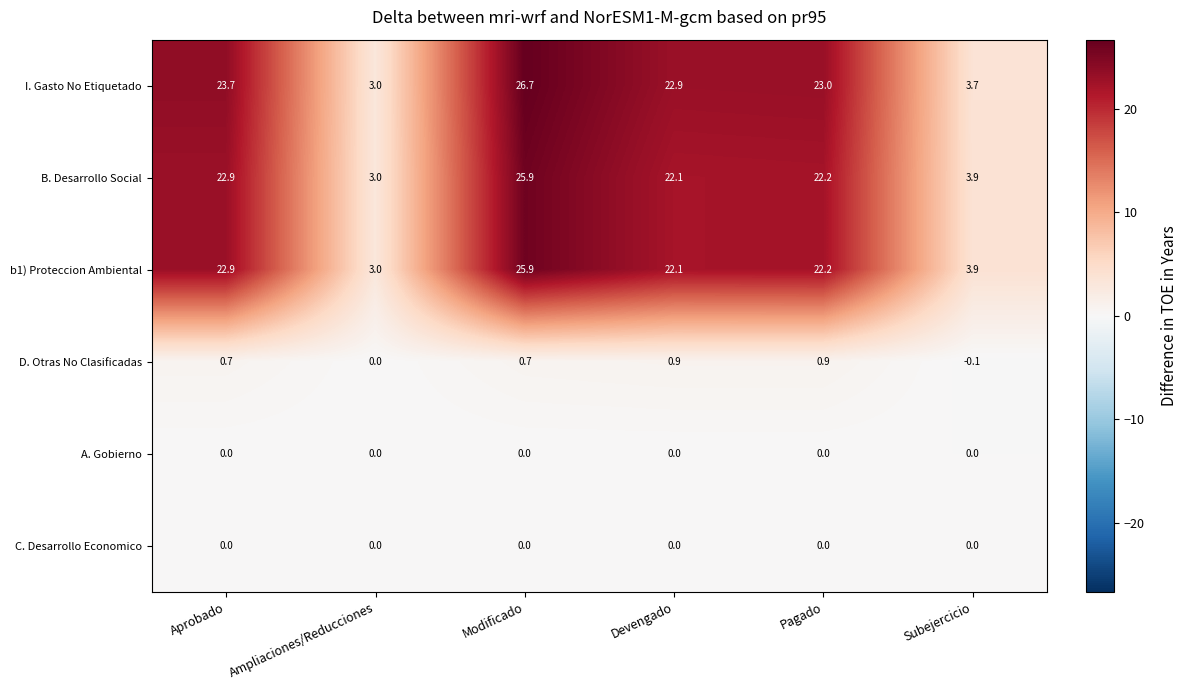

List the labels in order of B. Desarrollo Social value, largest first.

Modificado, Aprobado, Pagado, Devengado, Subejercicio, Ampliaciones/Reducciones